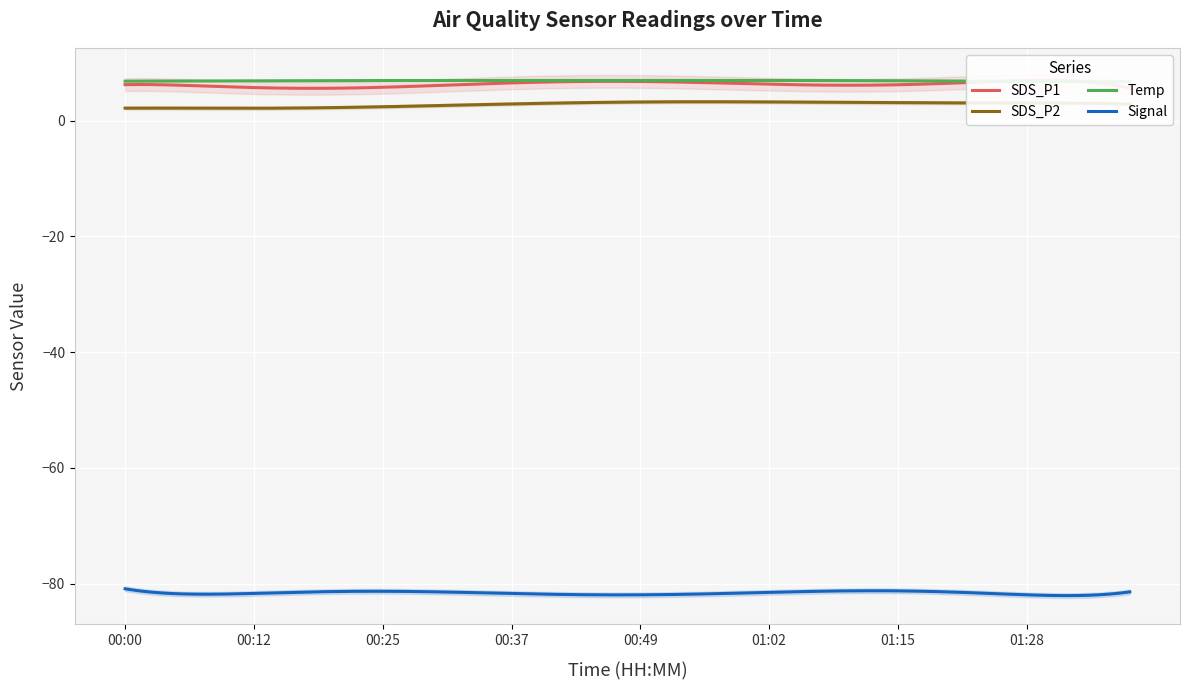

True or false: SDS_P2 and Signal intersect in this chart.

False